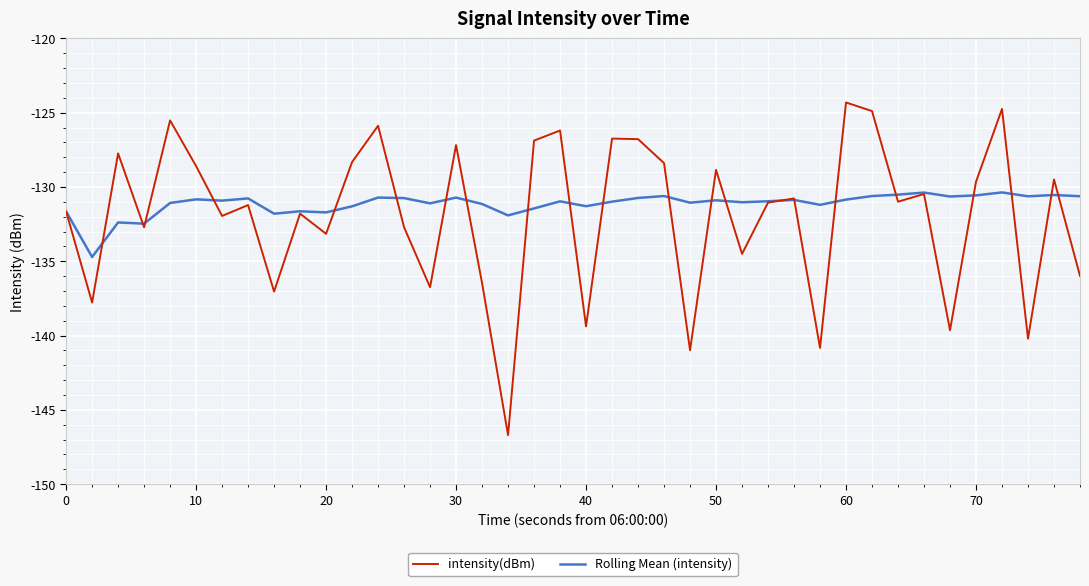

What is the highest value of the Rolling Mean (intensity) series?

-130.4